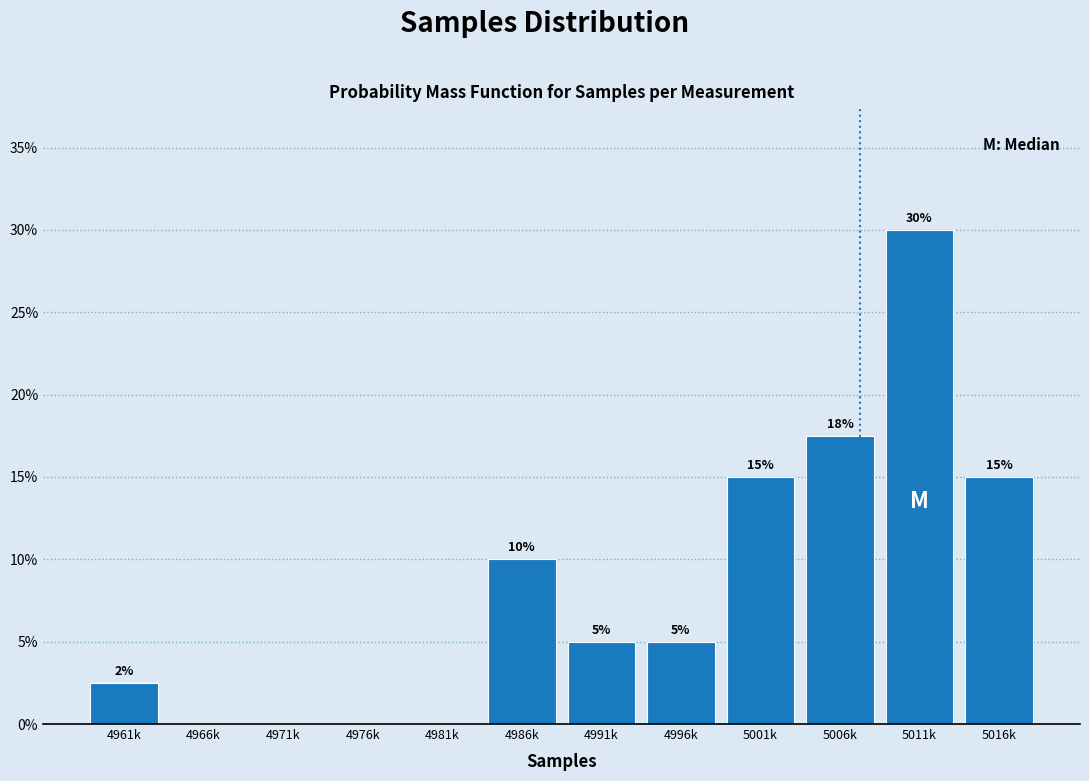

True or false: the data shows 10.0 at 4986k.

True